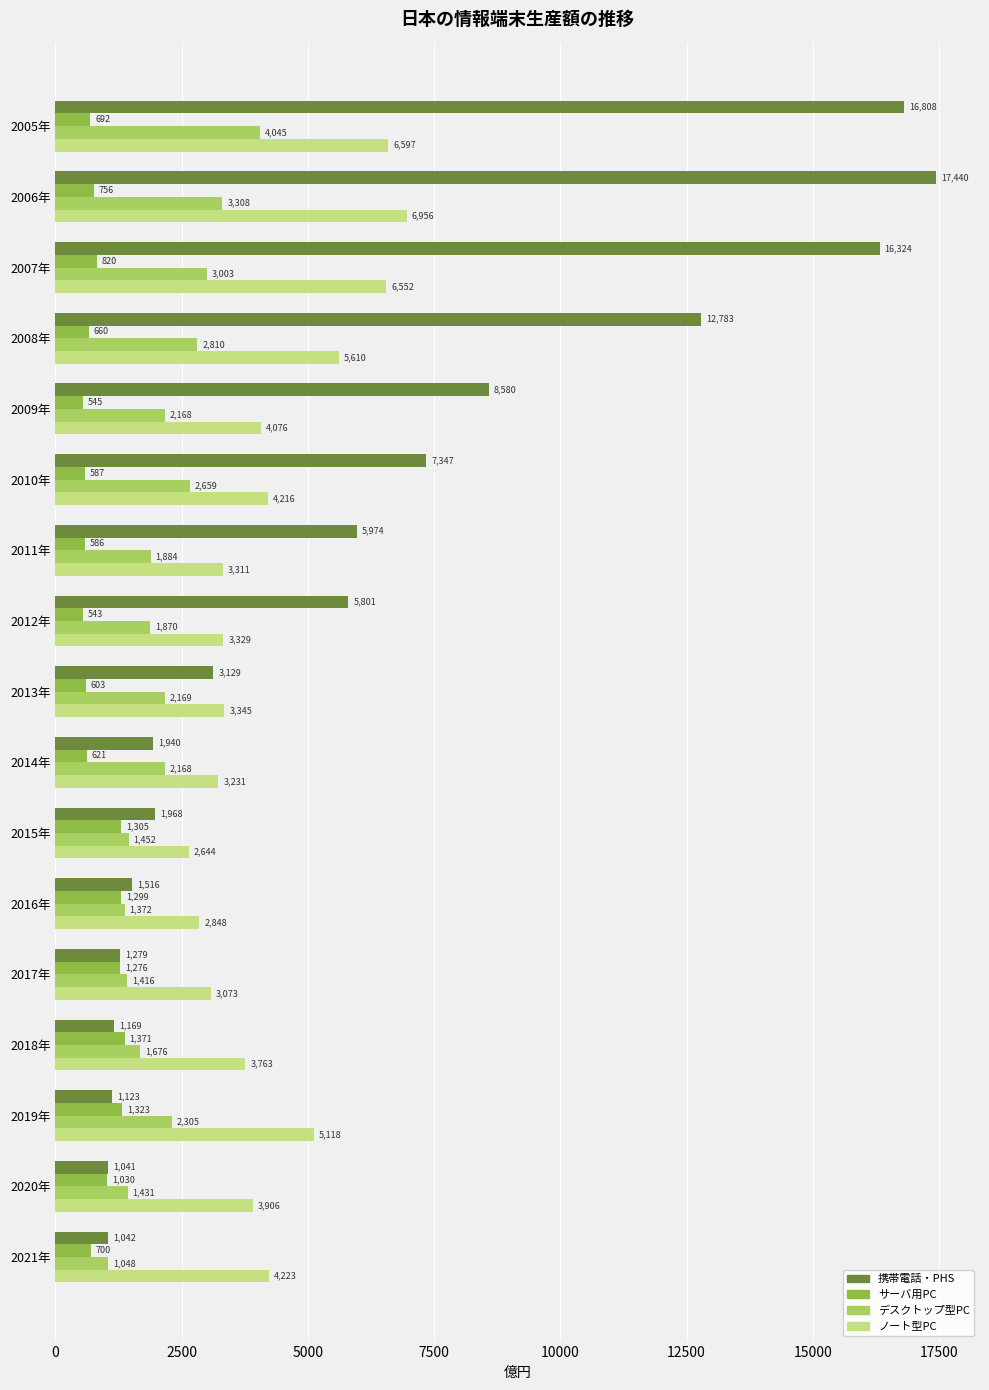

What is the average value of the デスクトップ型PC series?

2163.8